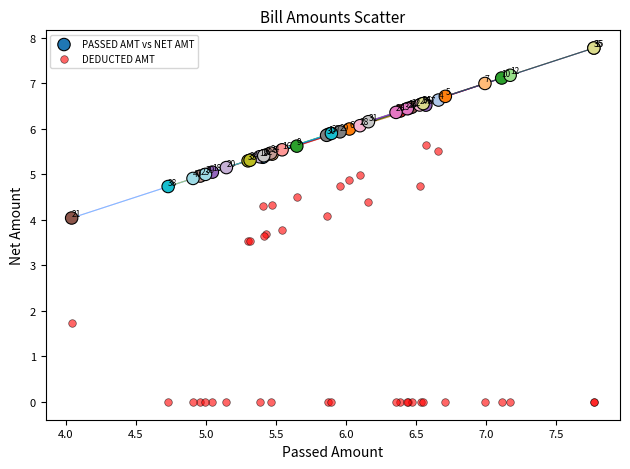

Which series contains the lowest Y value?

DEDUCTED AMT